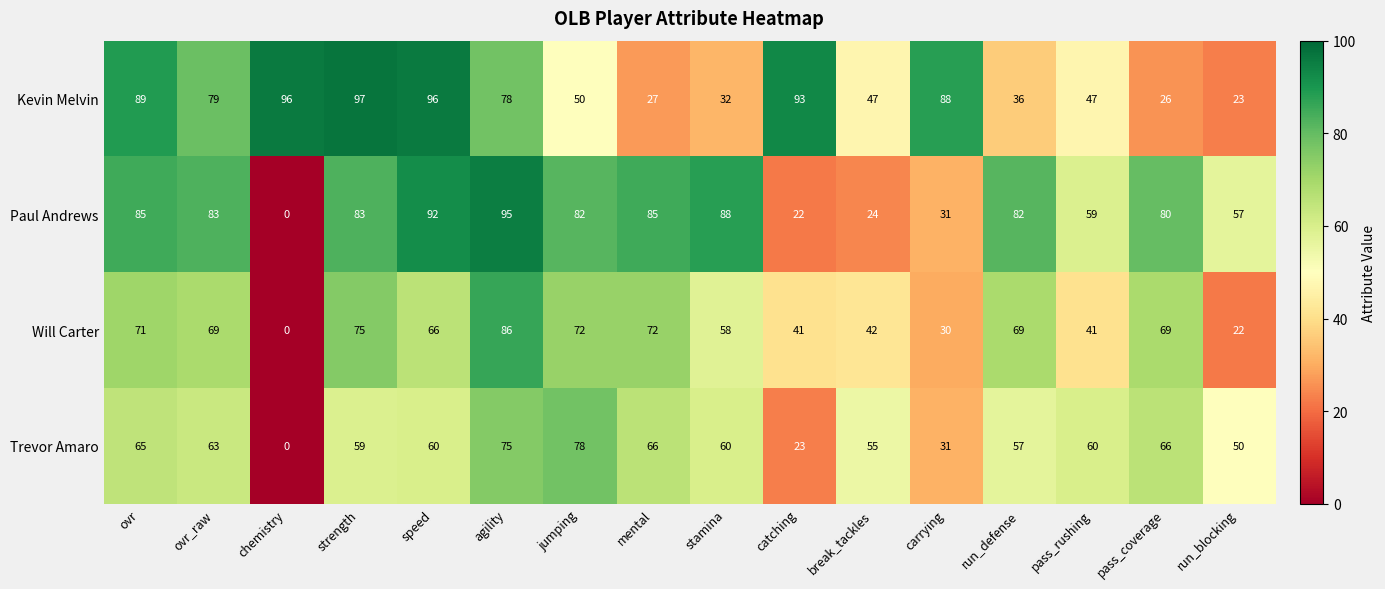

At which label does Trevor Amaro first exceed 60?

ovr